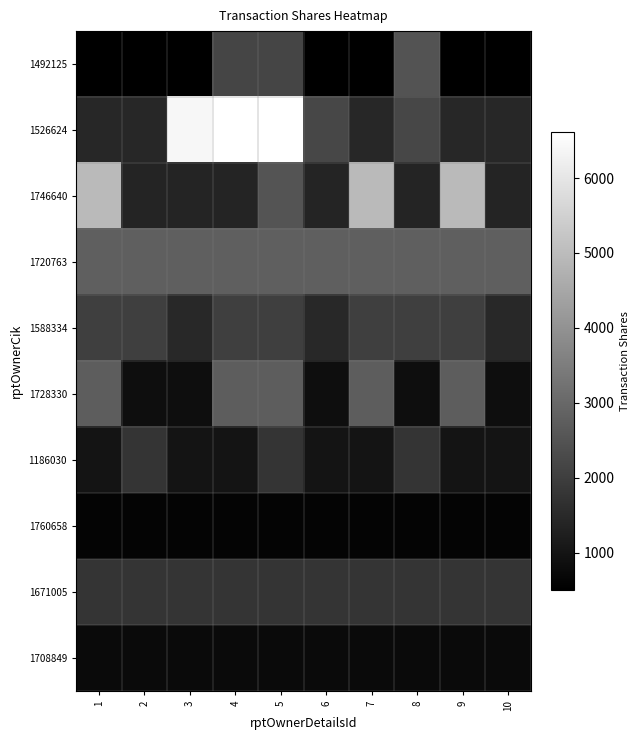

List the series in order of their peak value, lowest first.

1760658, 1708849, 1186030, 1671005, 1588334, 1492125, 1728330, 1720763, 1746640, 1526624